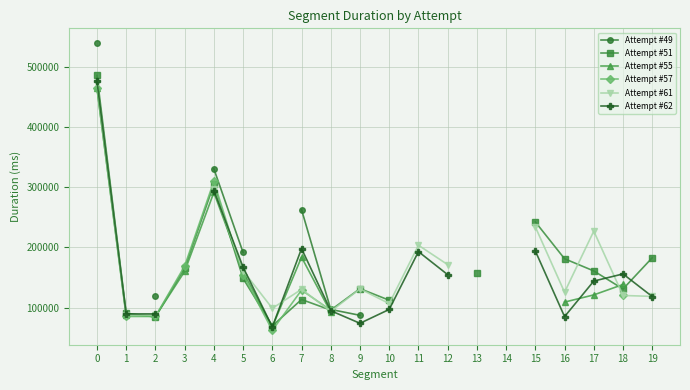

What is the approximate value of Attempt #61 at 0?

473352.0